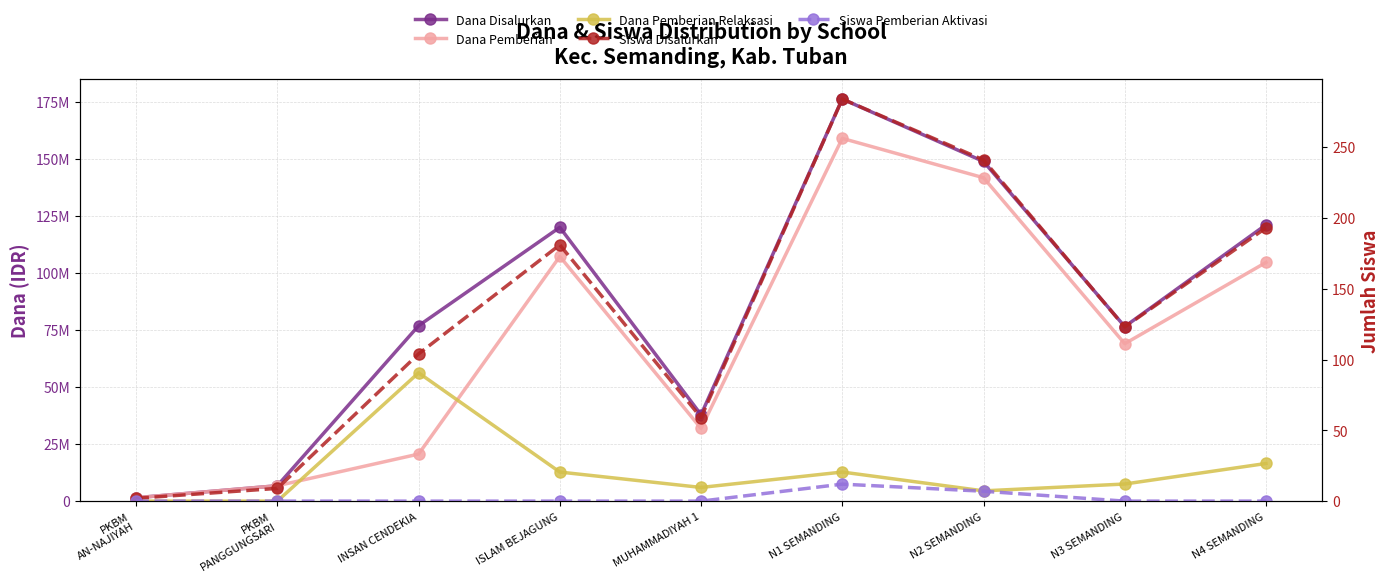

How many values in Dana Pemberian Relaksasi are above zero?

7